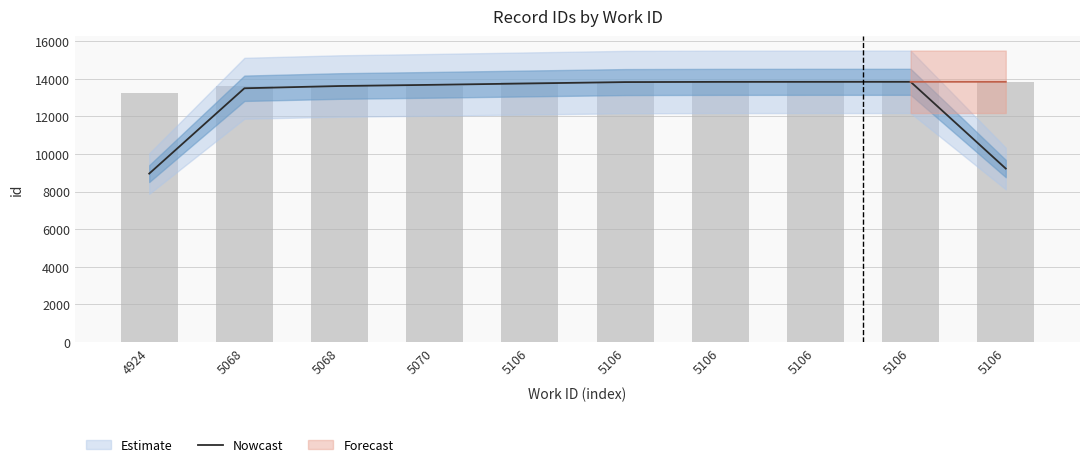

Does the chart contain stacked bars?

No